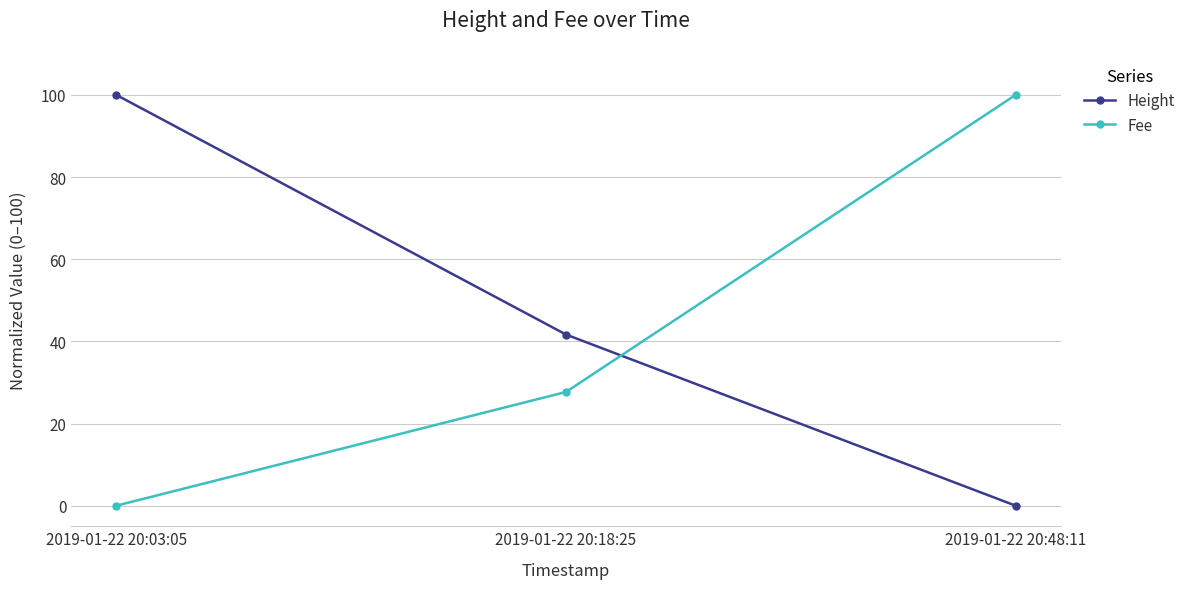

What position from the right is 2019-01-22 20:03:05?

3